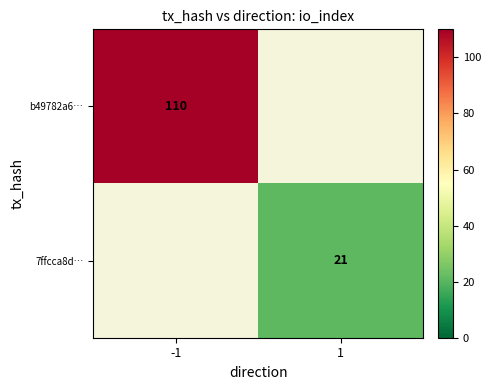

Which category has the lowest value across all series?

1